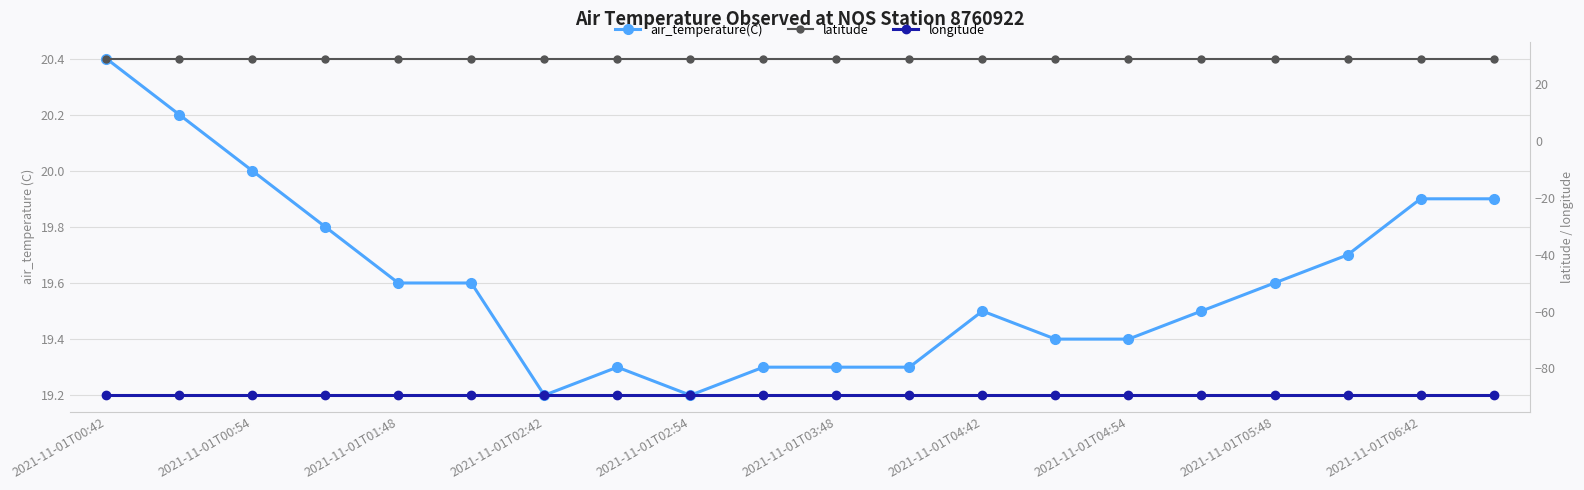

Which series has the widest spread of values?

air_temperature(C)